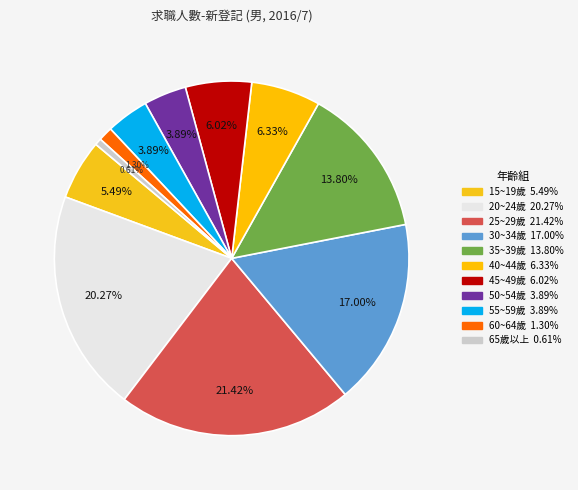

Count the number of slices in the pie.

11